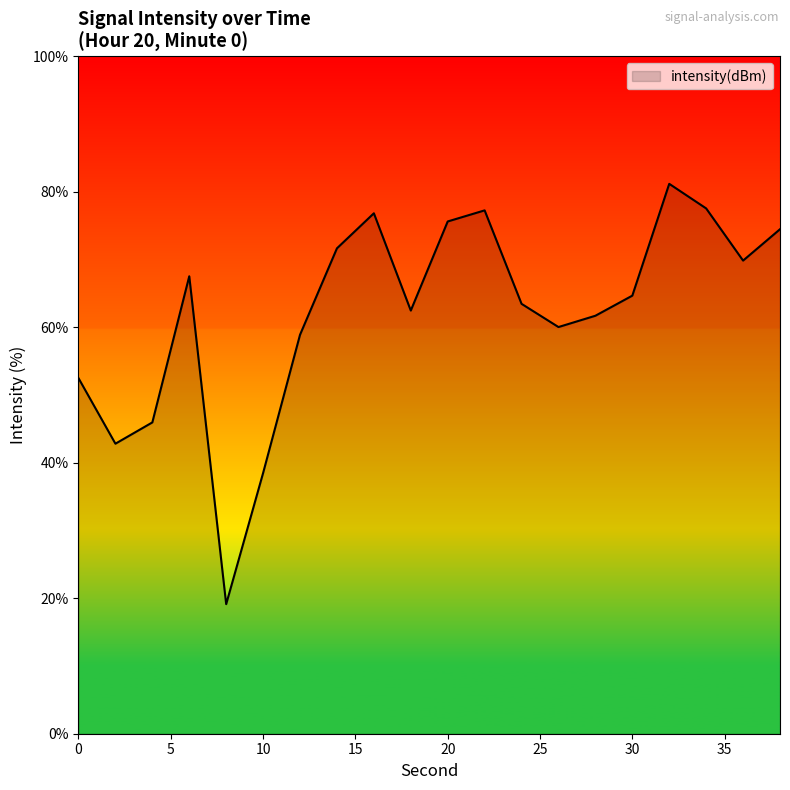

What is the smallest value displayed?

19.1